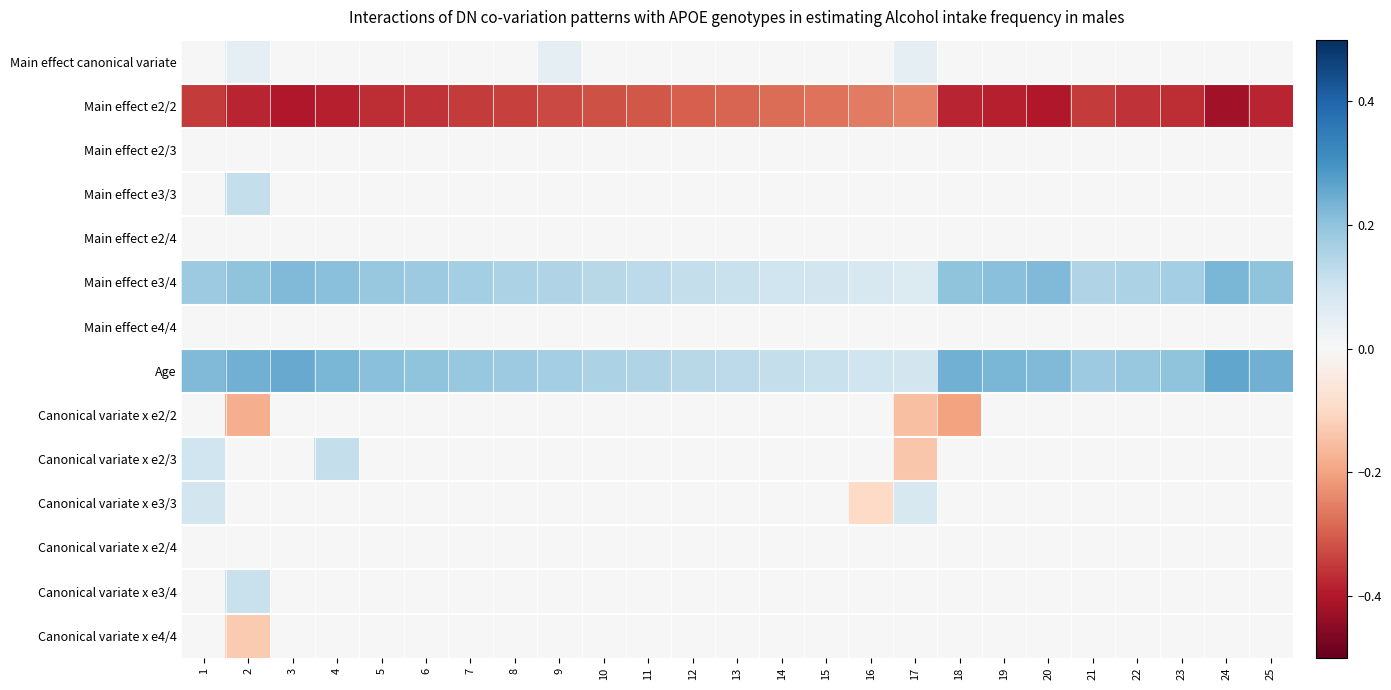

What is the difference between the maximum and minimum values in the Main effect canonical variate series?

0.1